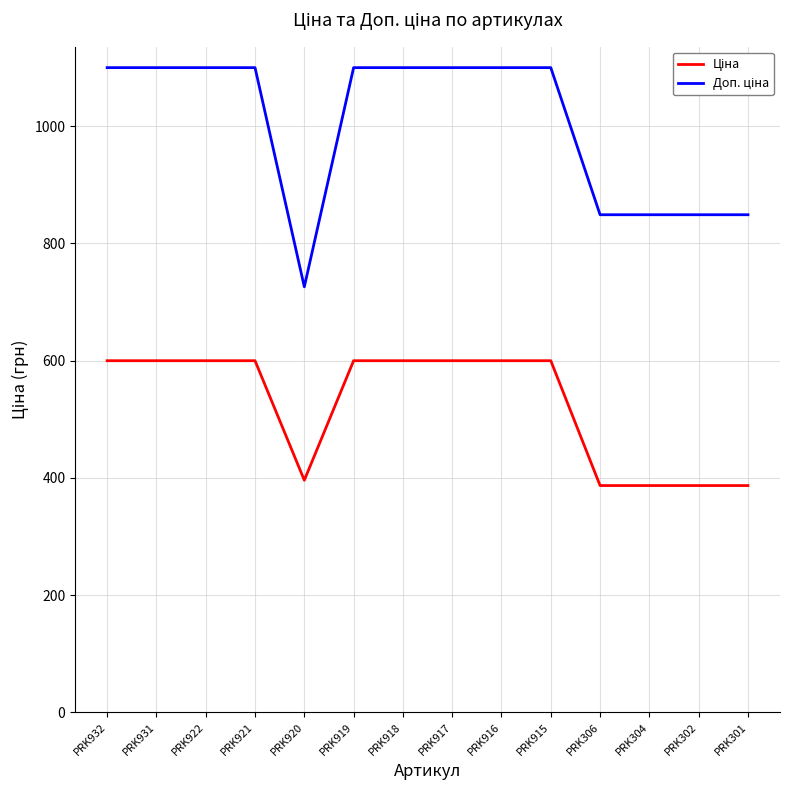

What is the spread (max minus min) of values at PRK932?

500.1